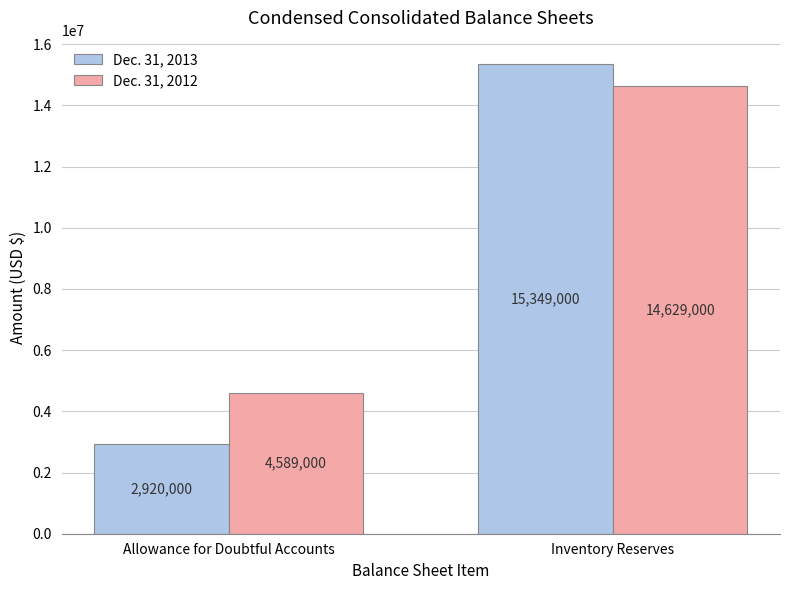

Is the value of Dec. 31, 2012 at Allowance for Doubtful Accounts greater than the value of Dec. 31, 2013 at Allowance for Doubtful Accounts?

Yes